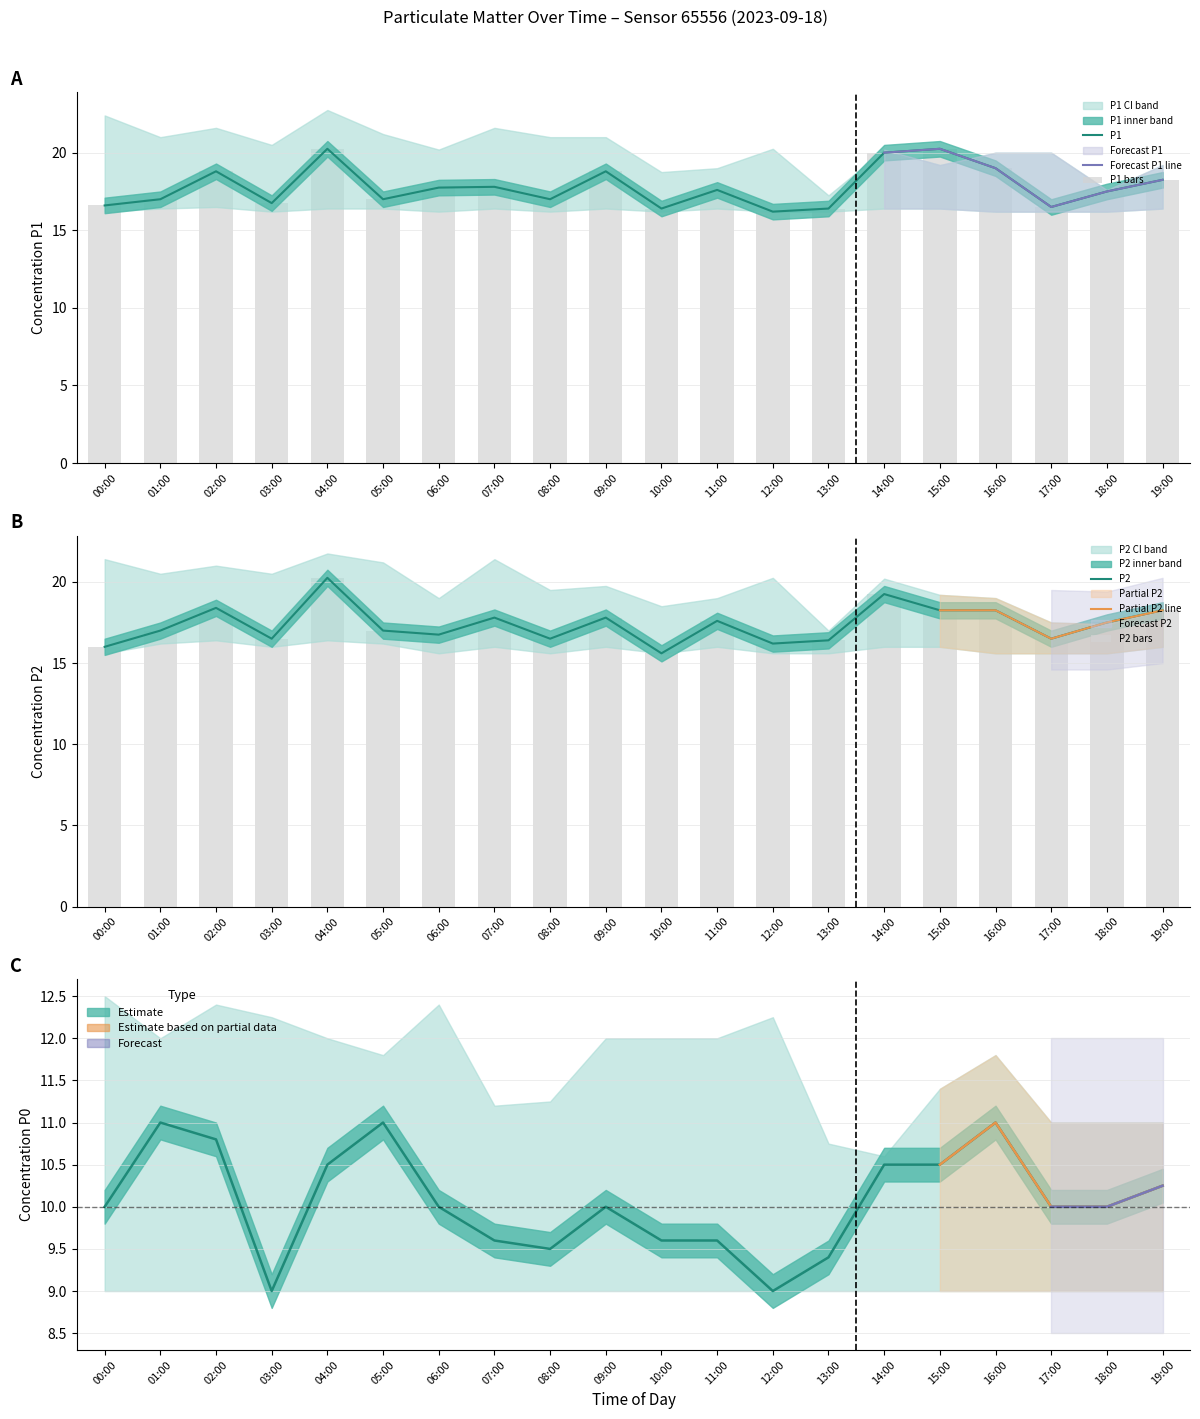

At which category is the sum across all series the highest?

04:00